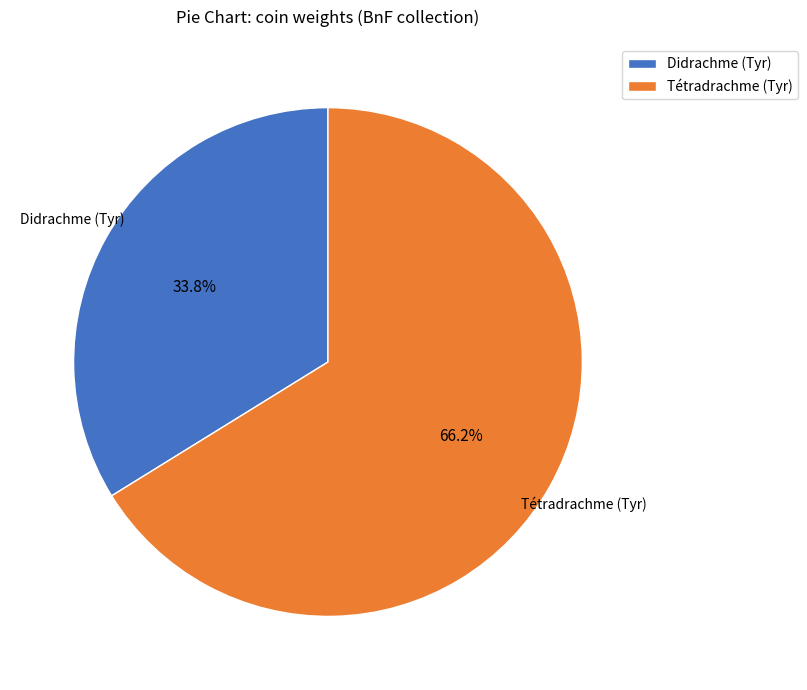

True or false: Didrachme (Tyr) accounts for 34% of the total.

True